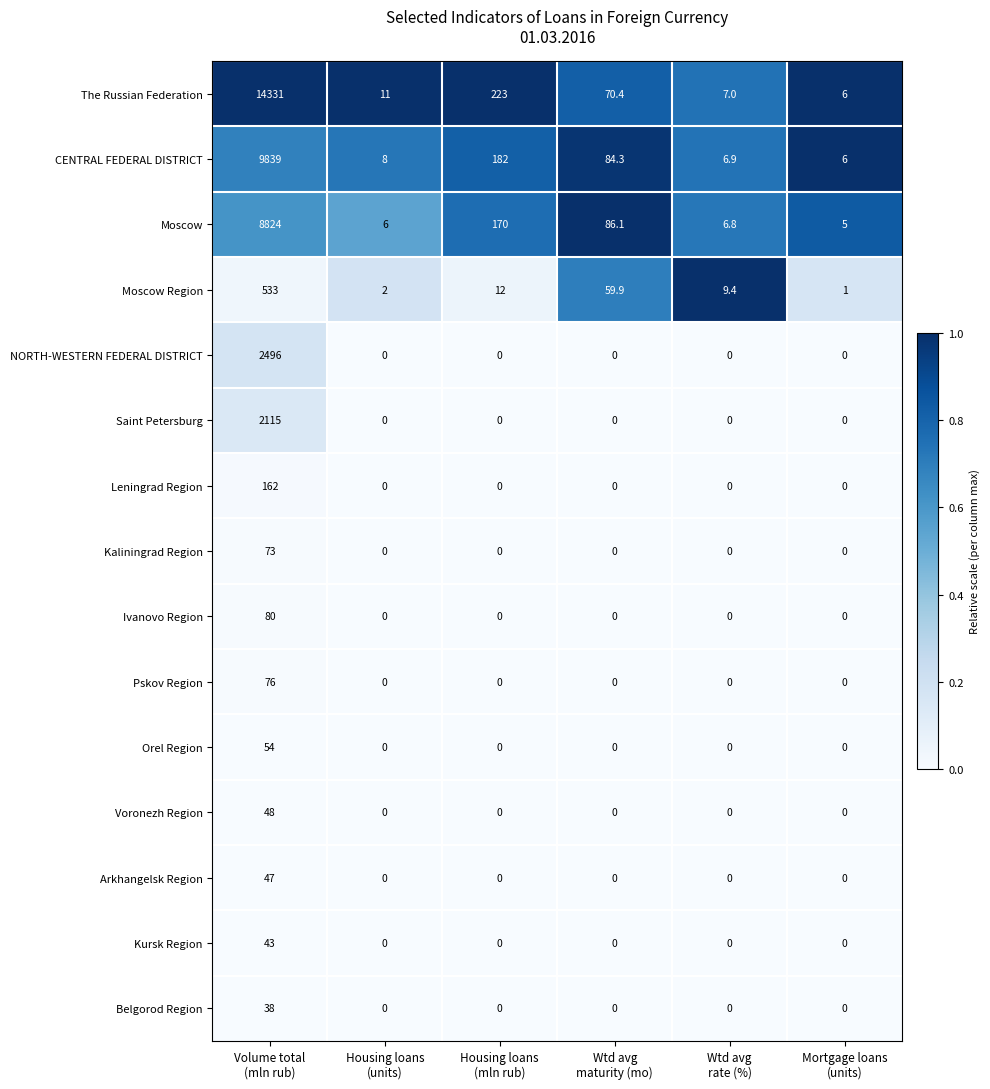

Which series has the widest spread of values?

The Russian Federation